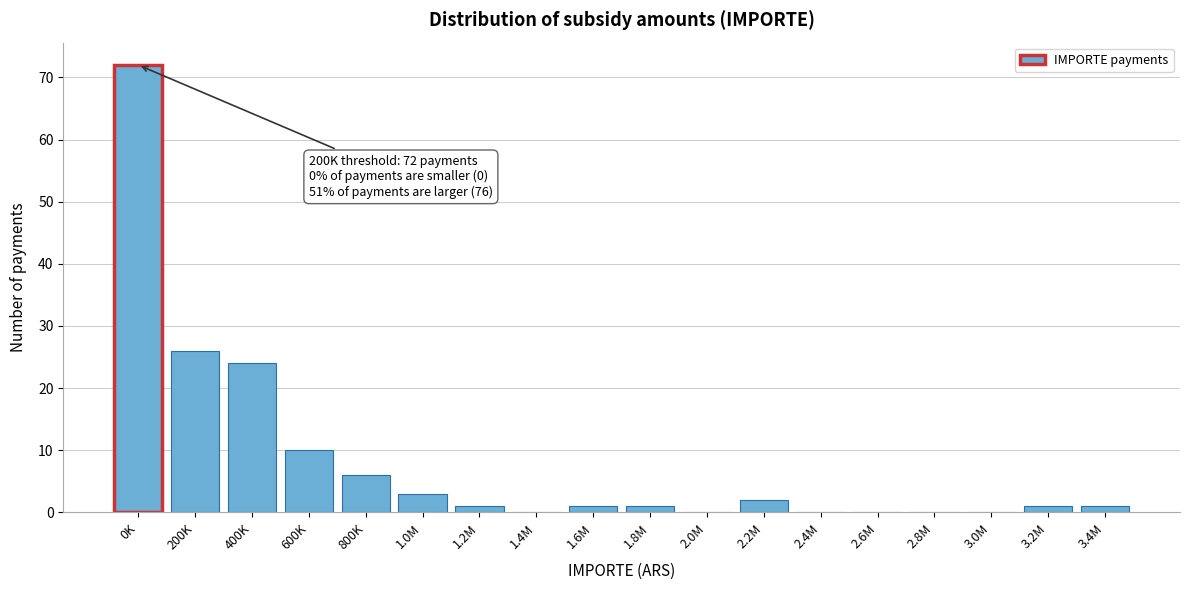

Reading left to right, extract all data points from this chart.

0K=72	200K=26	400K=24	600K=10	800K=6	1.0M=3	1.2M=1	1.4M=0	1.6M=1	1.8M=1	2.0M=0	2.2M=2	2.4M=0	2.6M=0	2.8M=0	3.0M=0	3.2M=1	3.4M=1